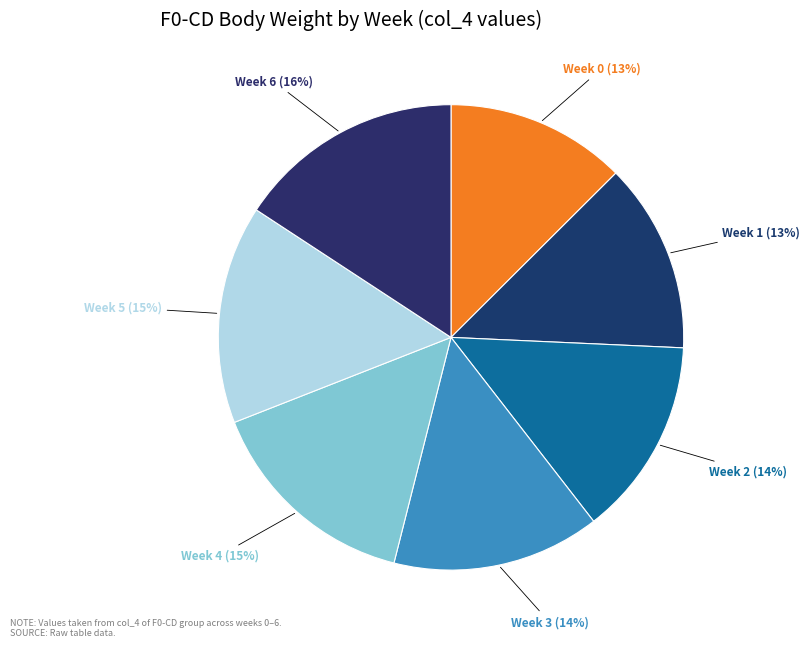

How many slices are in this pie chart?

7